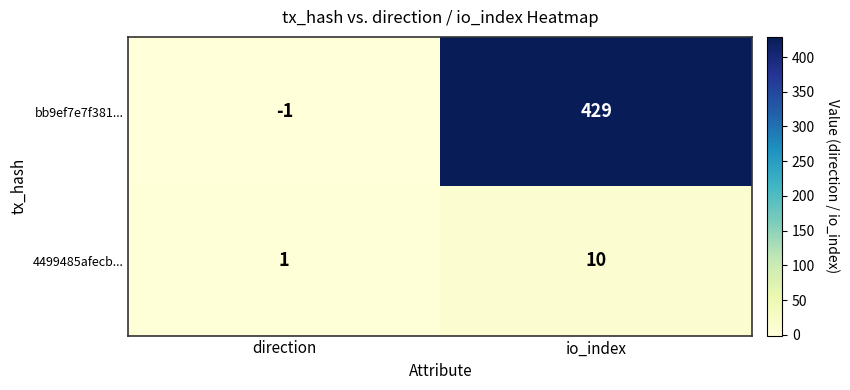

What is the sum of the bb9ef7e7f381... values at direction and io_index?

428